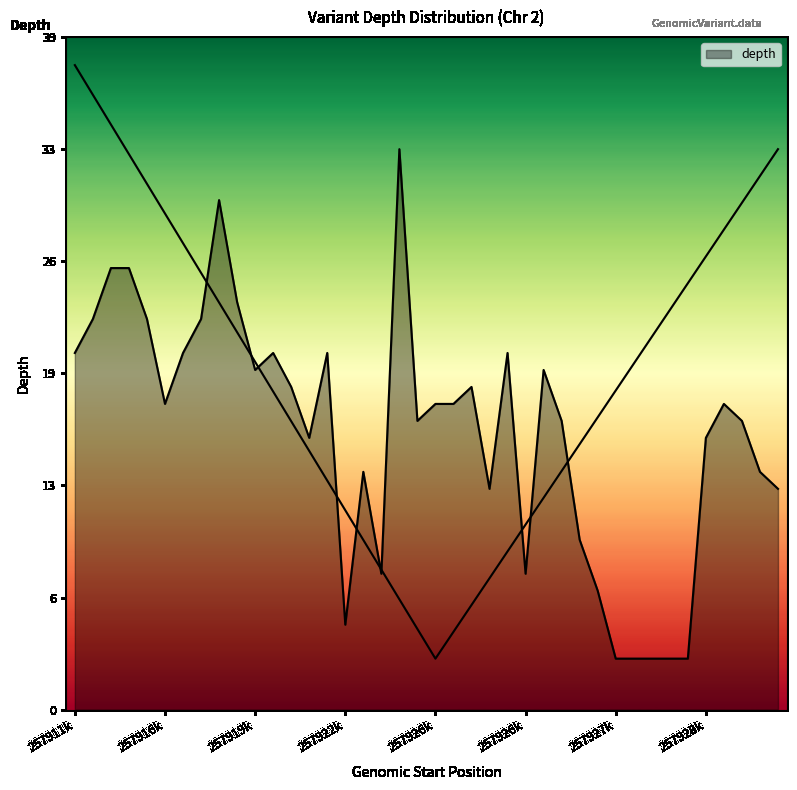

How many lines are shown in the chart?

1